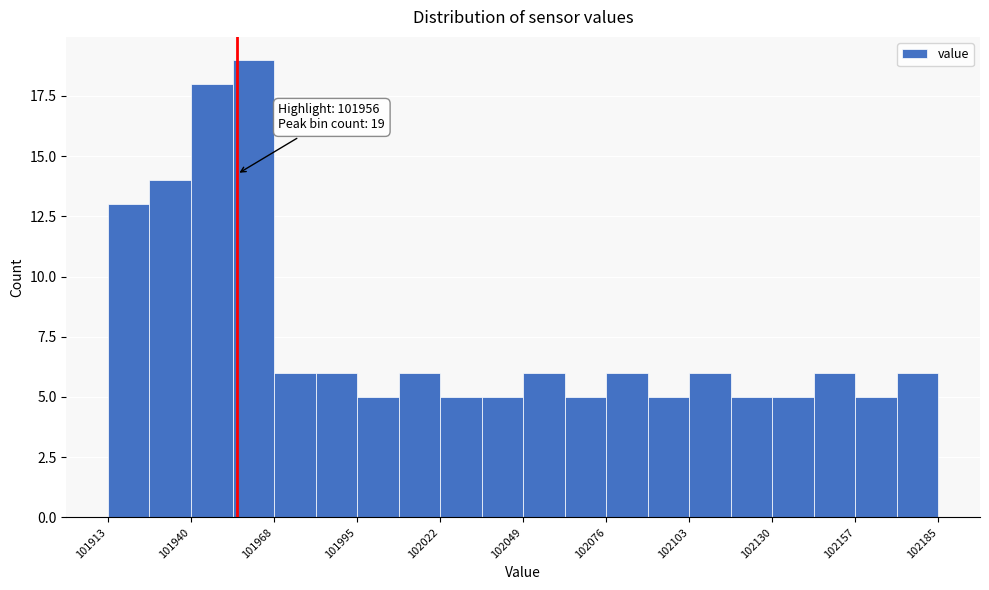

Read against the x-axis, roughly where is the centre of the tallest bar?

101960